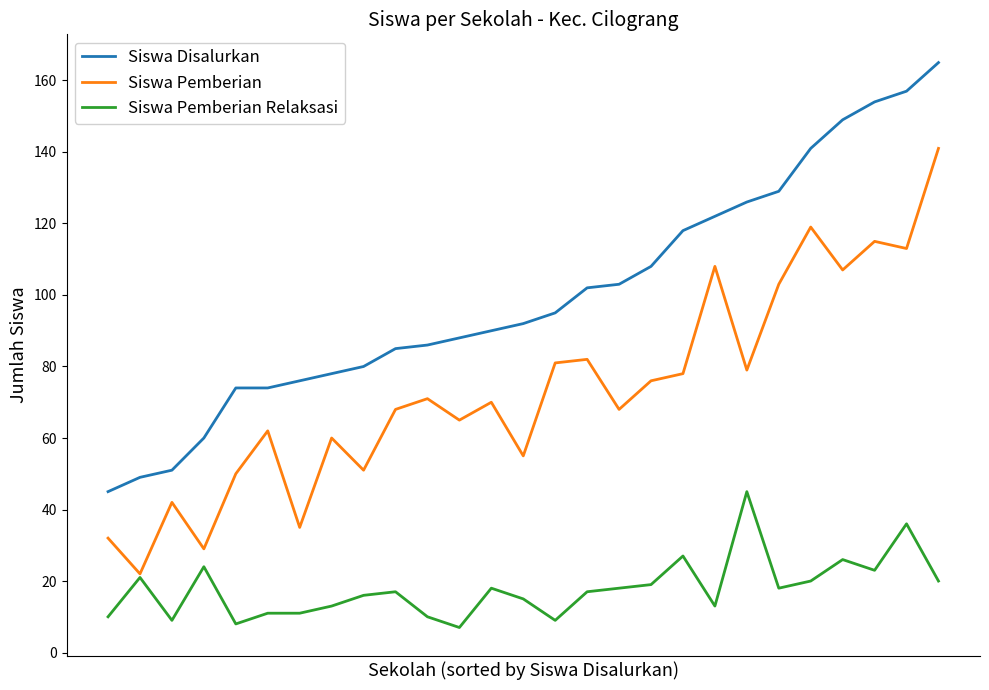

What is the average value of the Siswa Pemberian series?

73